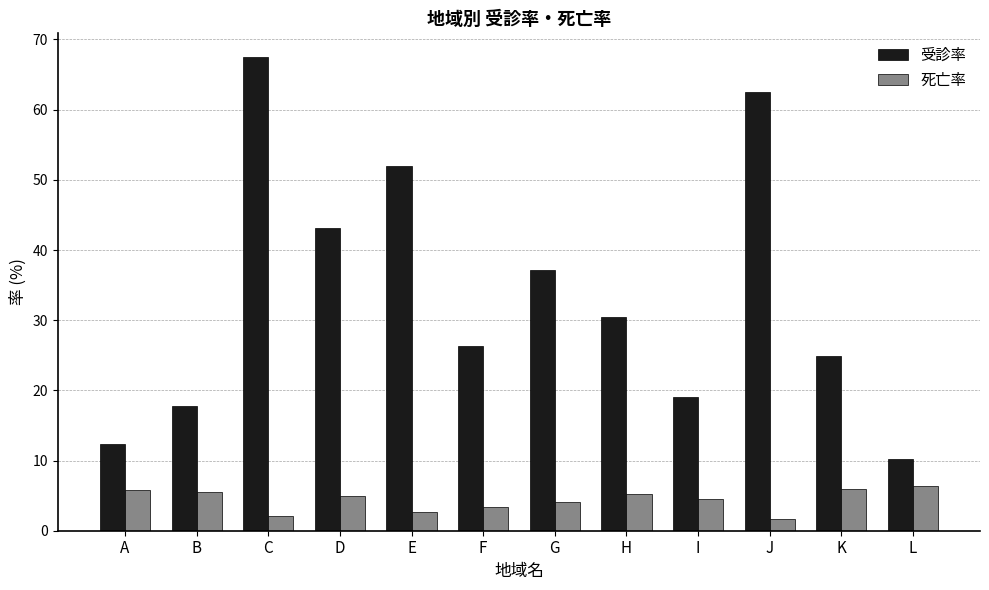

What is the average value of the 死亡率 series?

4.4